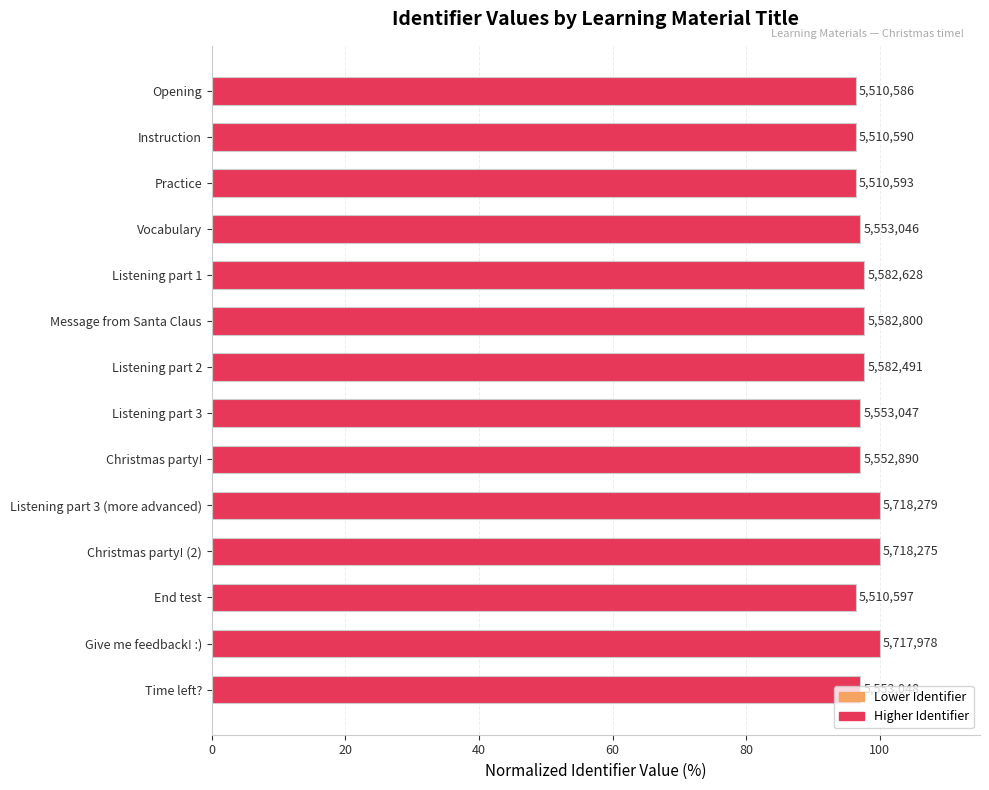

Are the bars horizontal?

Yes